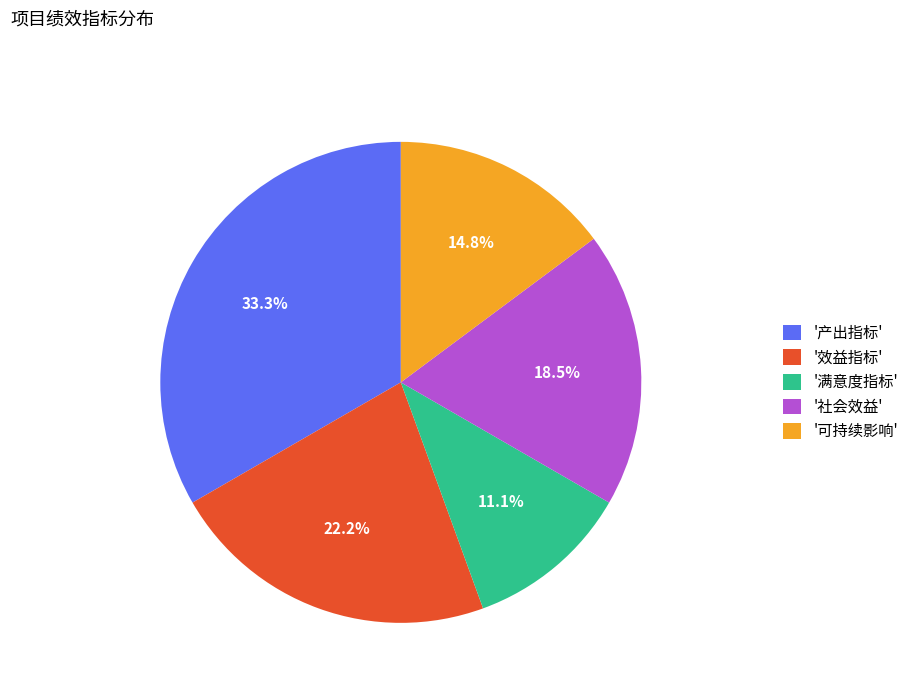

Does '满意度指标' represent more than half of the total?

No